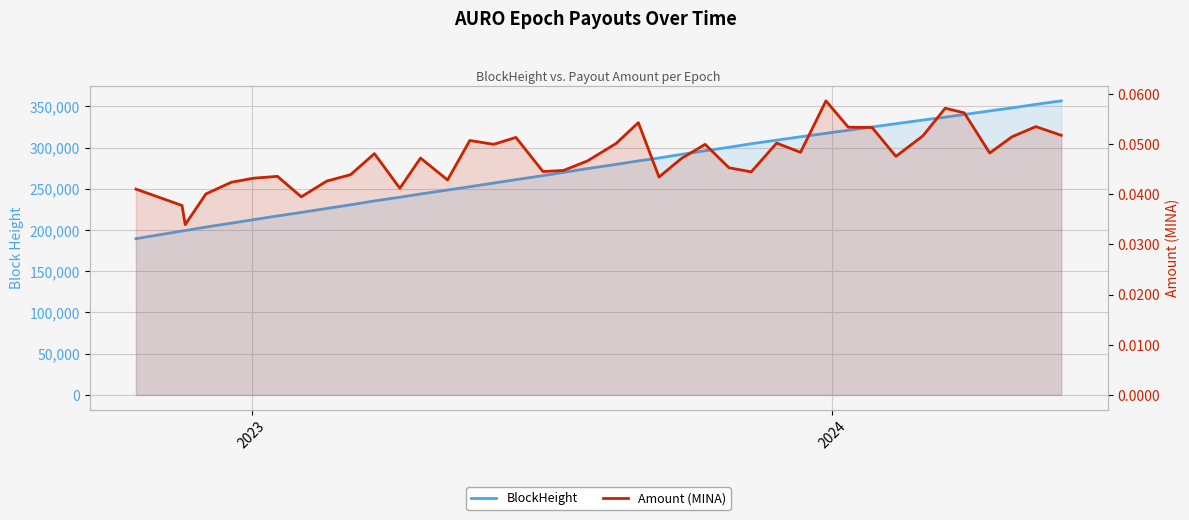

List the series in order of their overall mean, highest first.

BlockHeight, Amount (MINA)